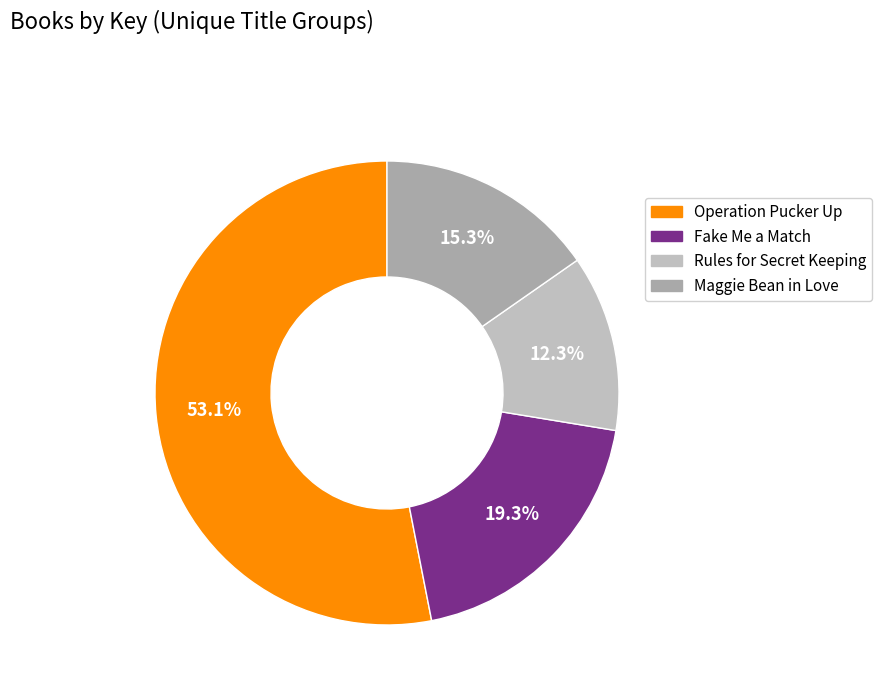

Count the number of slices in the pie.

4